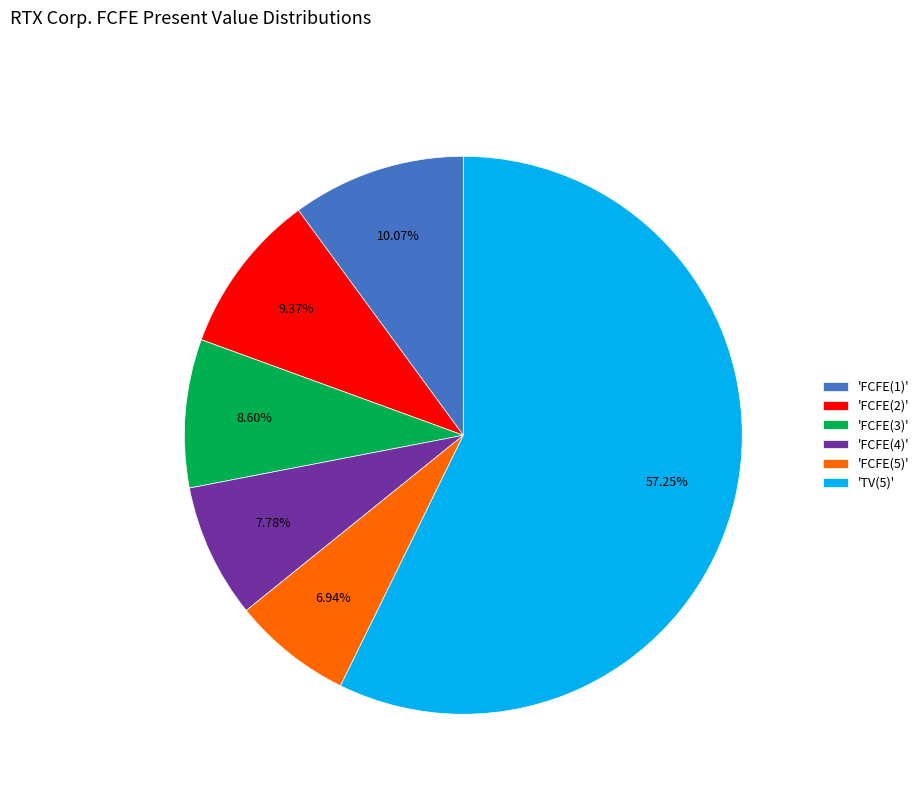

Rank the categories by value from lowest to highest.

'FCFE(5)', 'FCFE(4)', 'FCFE(3)', 'FCFE(2)', 'FCFE(1)', 'TV(5)'